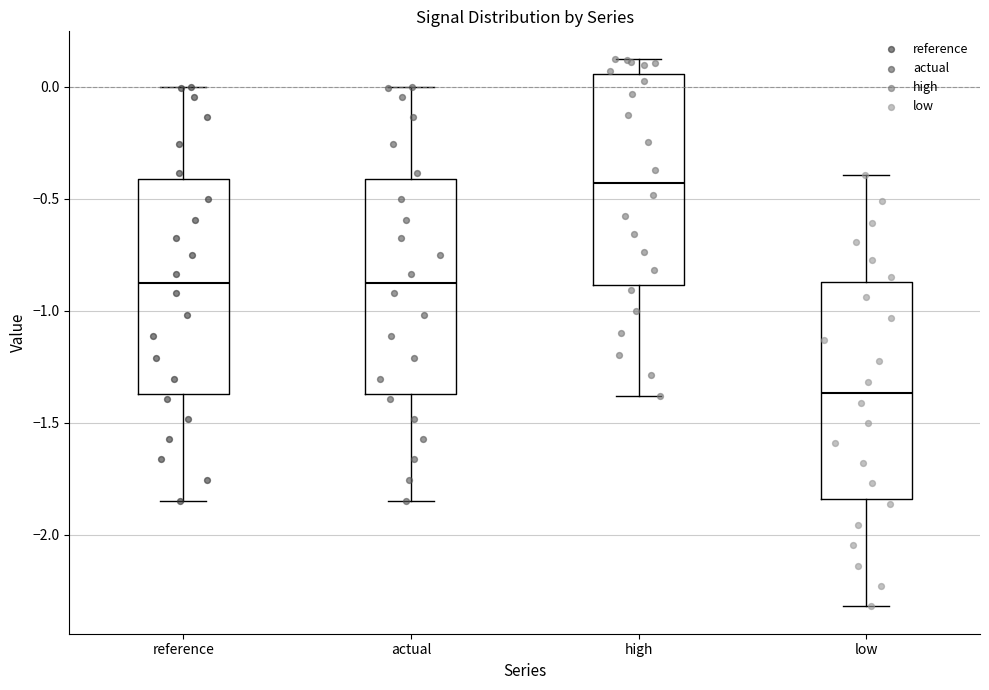

Reading left to right, transcribe this box plot: for each box, give where its median line is, the range the box spans, and where its two whiskers end, as read against the y-axis. The values are not printed on the chart, so give them approximately, as read against the axis.

reference: median -0.90, box -1.35 to -0.40, whiskers -1.85 to 0.00
actual: median -0.90, box -1.35 to -0.40, whiskers -1.85 to 0.00
high: median -0.45, box -0.90 to 0.05, whiskers -1.40 to 0.10
low: median -1.35, box -1.85 to -0.85, whiskers -2.30 to -0.40